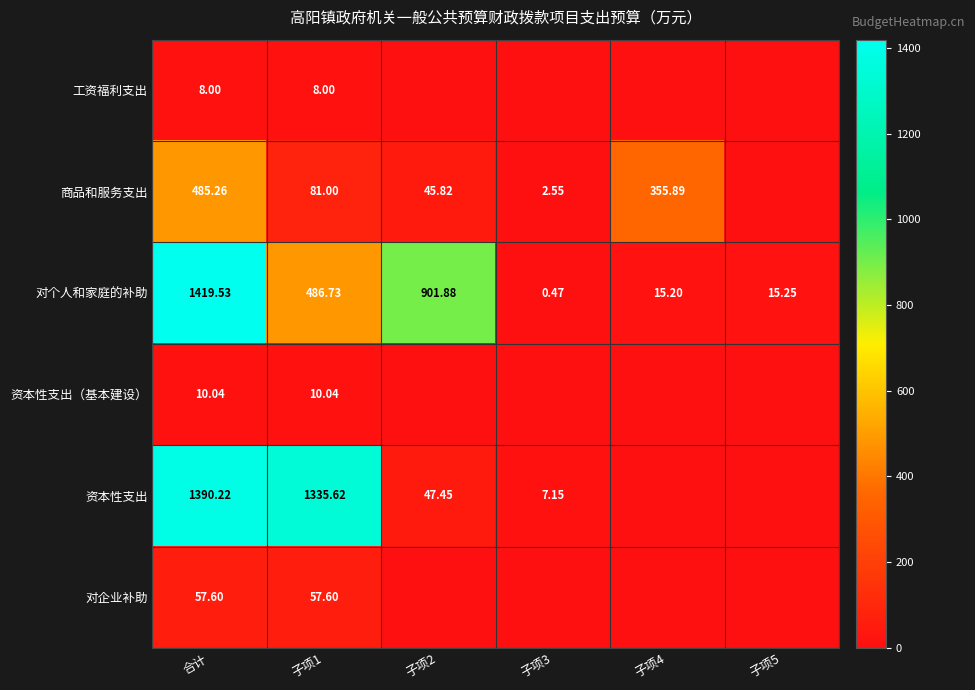

What is the spread (max minus min) of values at 子项5?

15.2